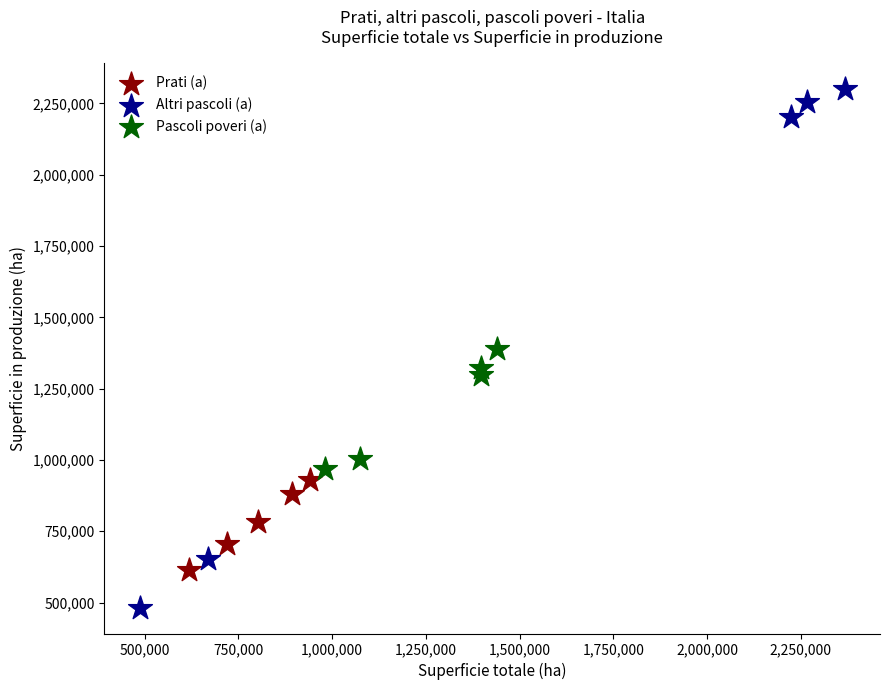

Which series contains the highest Y value?

Altri pascoli (a)